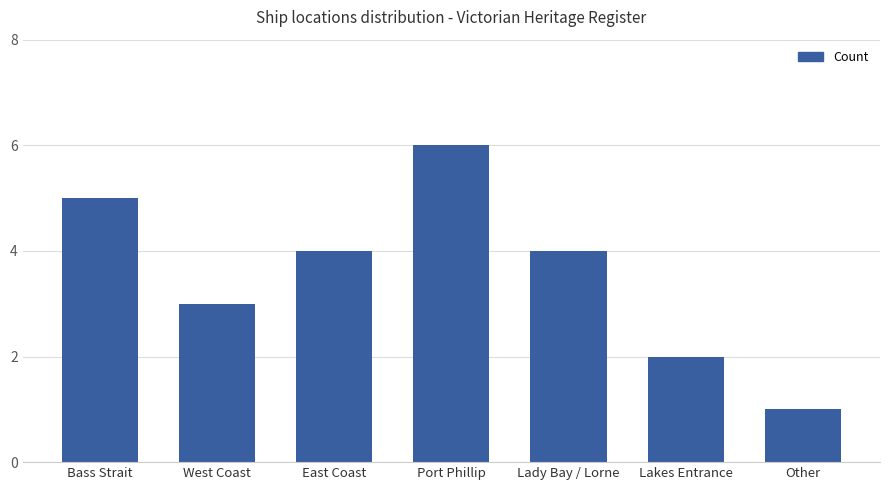

Reading left to right, extract all data points from this chart.

Bass Strait=5	West Coast=3	East Coast=4	Port Phillip=6	Lady Bay / Lorne=4	Lakes Entrance=2	Other=1